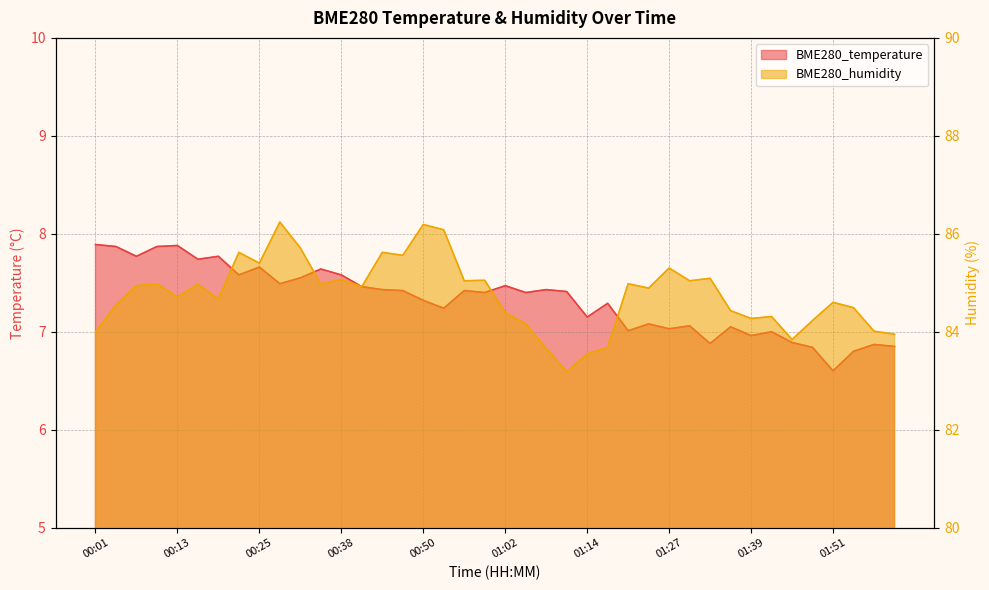

What is the sum of the BME280_humidity values at 00:47 and 00:07?

170.5